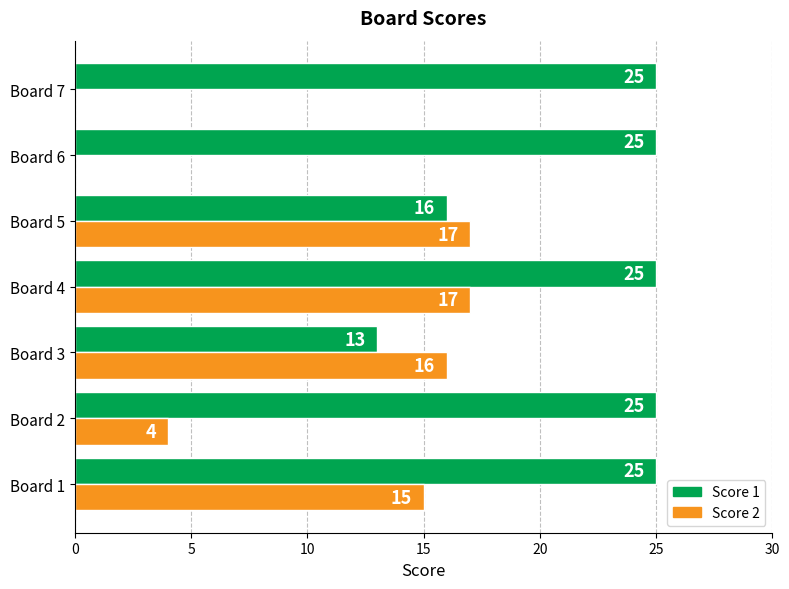

Is it true that Score 1 equals 44 at Board 1?

False